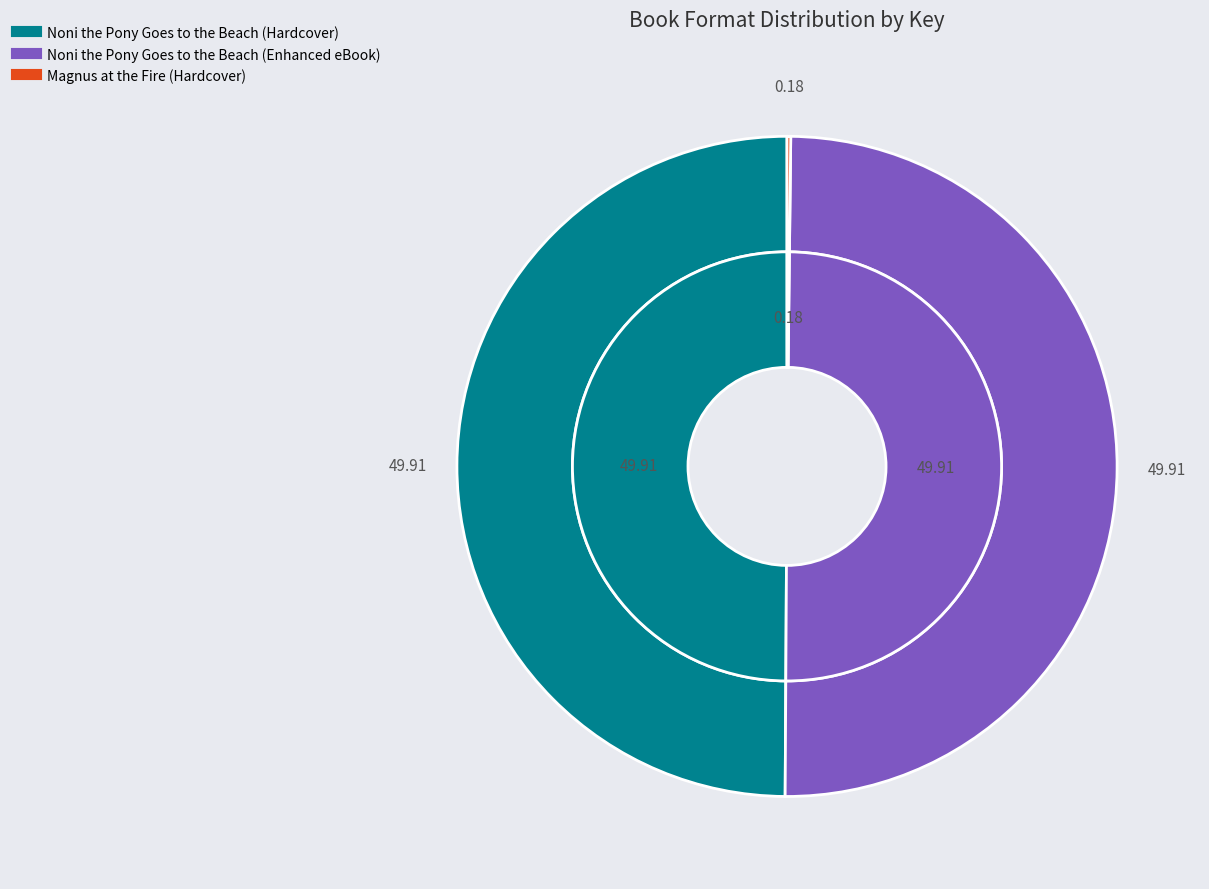

Rank the categories by value from highest to lowest.

Noni the Pony Goes to the Beach (Hardcover), Noni the Pony Goes to the Beach (Enhanced eBook), Magnus at the Fire (Hardcover)